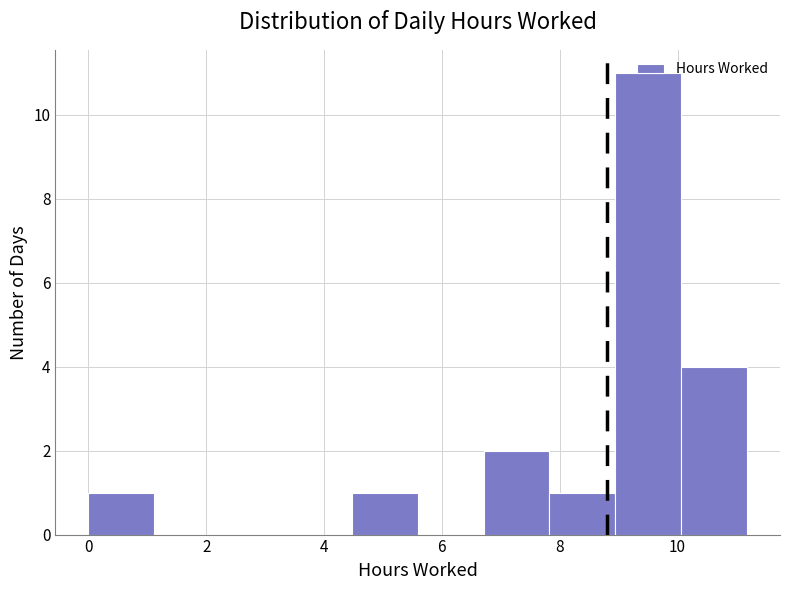

Over which range of the x-axis is the bar tallest?

9.0 to 10.0